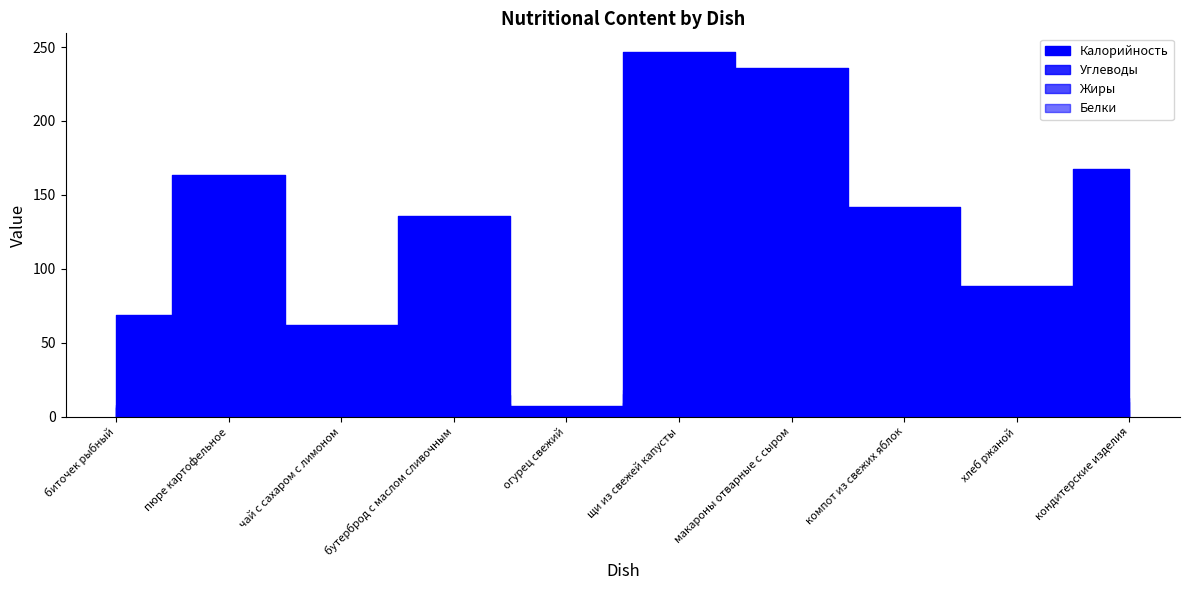

What are all the series names shown in the legend?

Калорийность, Белки, Жиры, Углеводы